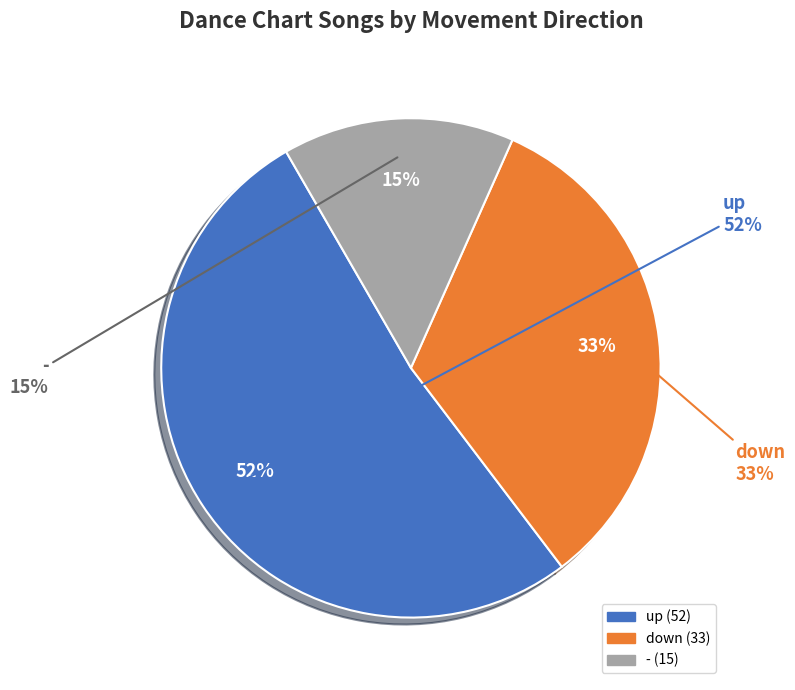

Is it true that up is 52% of the pie?

True